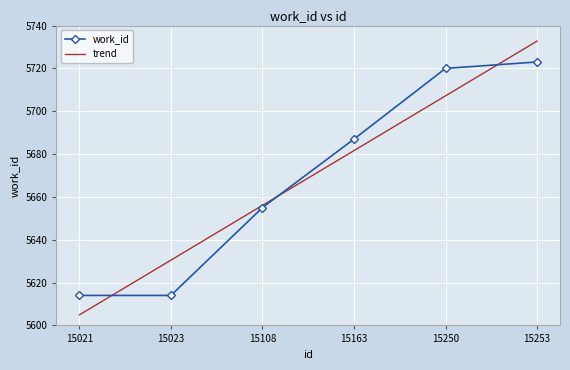

True or false: trend has a value of 5656.0 at 15108.

True